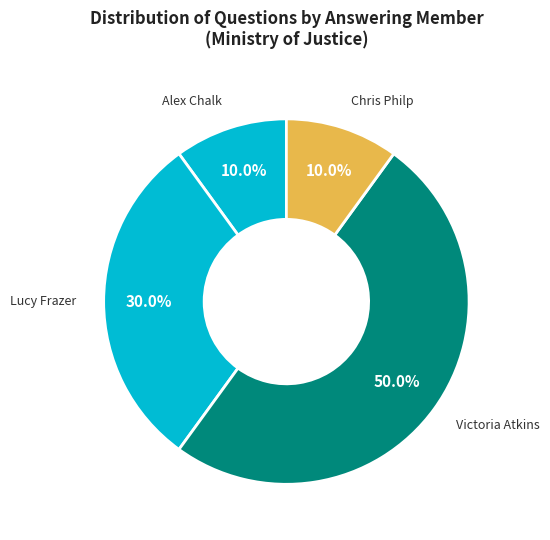

How many segments does this pie chart have?

4